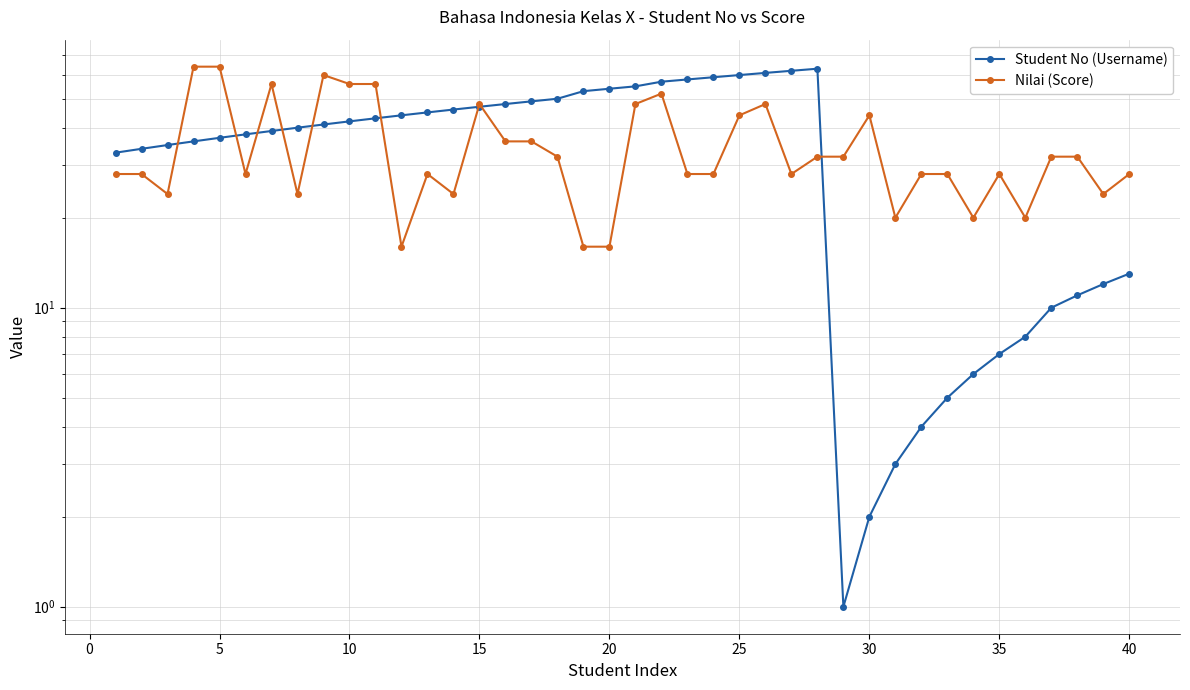

List the series in order of their overall mean, lowest first.

Nilai (Score), Student No (Username)